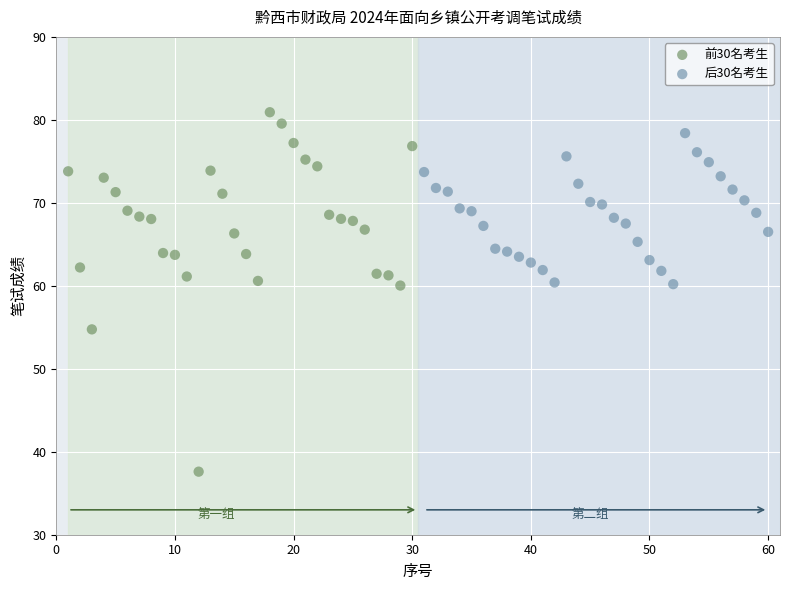

Which series contains the highest Y value?

前30名考生